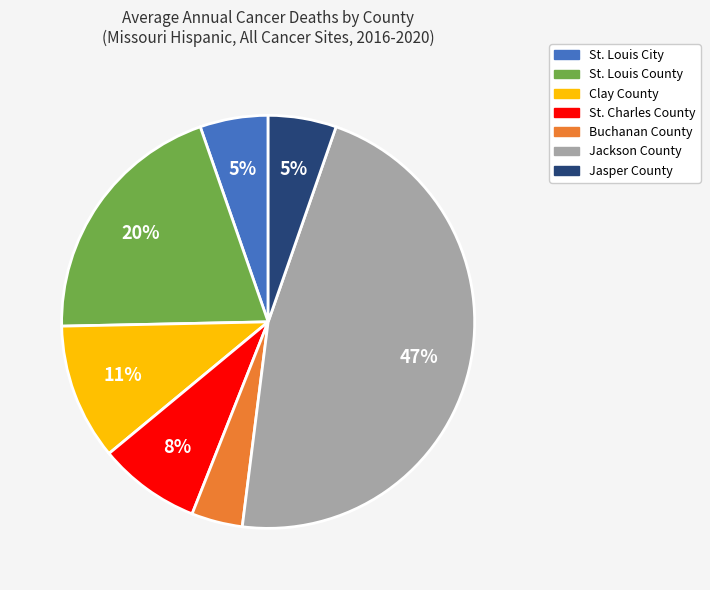

Between St. Charles County and St. Louis County, which is larger?

St. Louis County